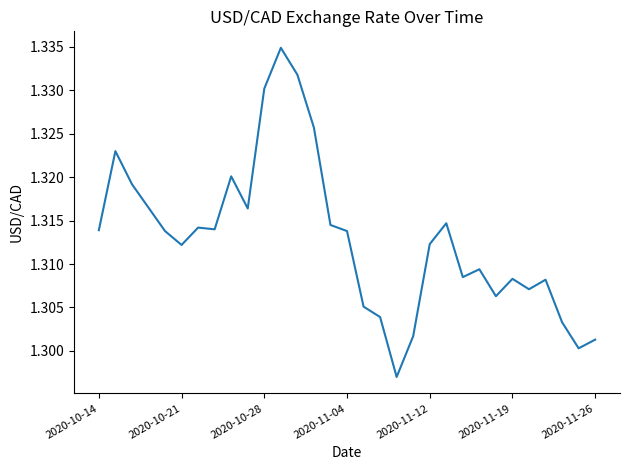

What is the ratio of the value at 2020-11-12 to the value at 2020-10-21?

1.0